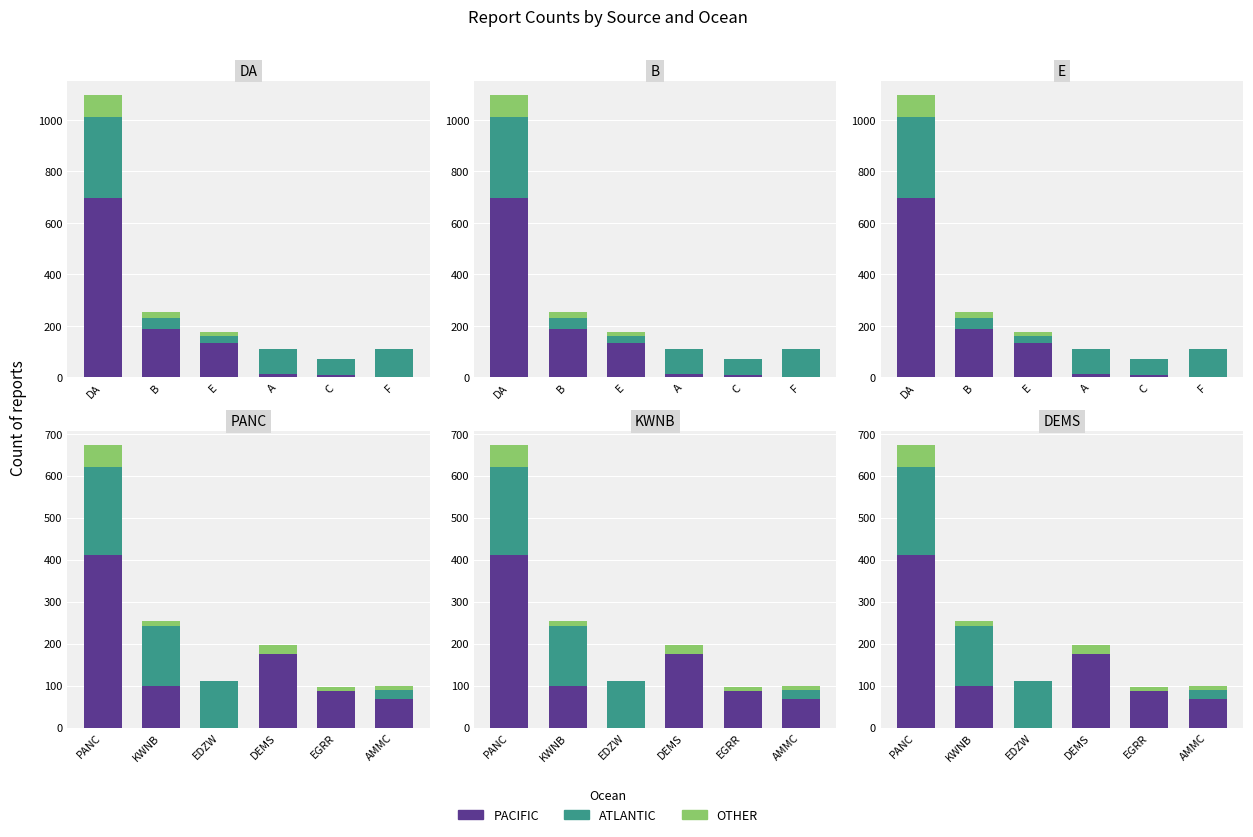

What is the difference between the highest and lowest values at PANC?

361